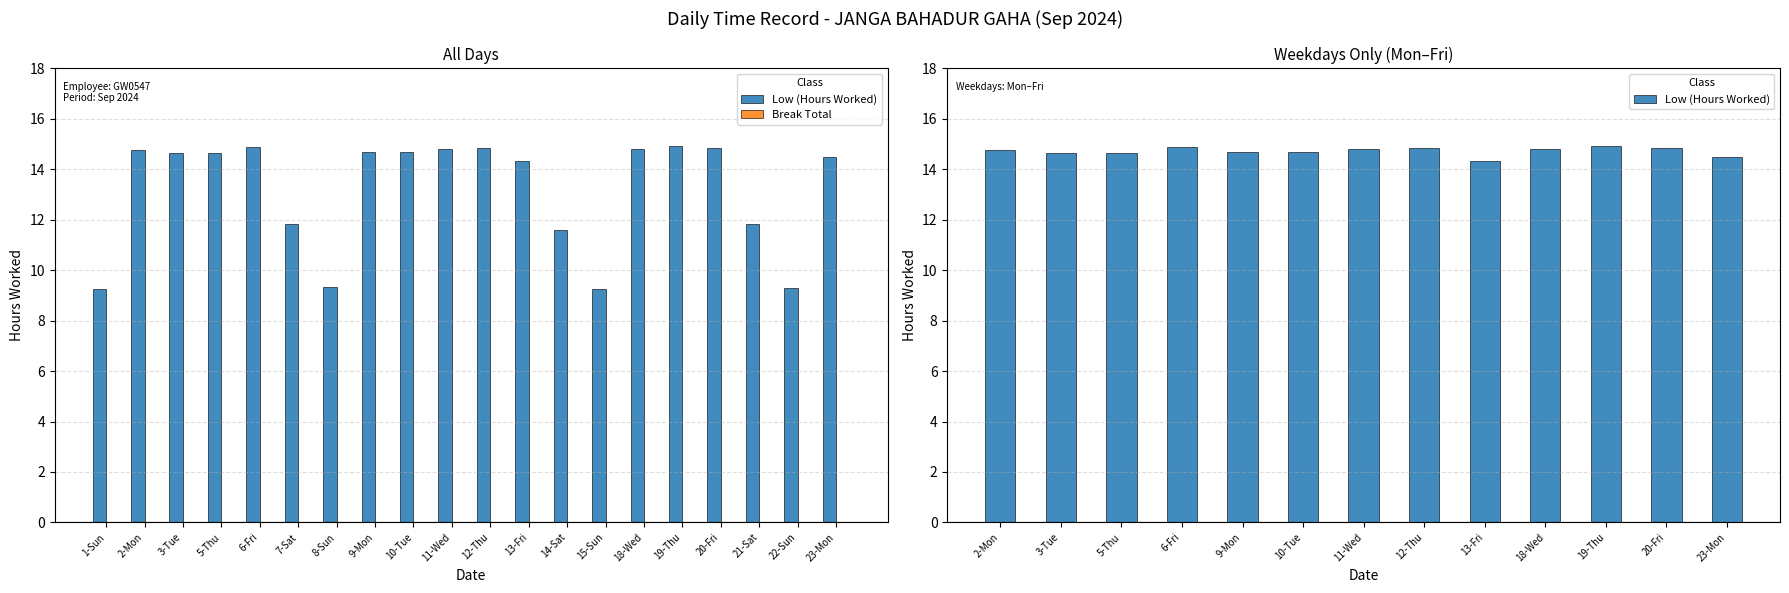

Which category has the lowest value across all series?

15-Sun